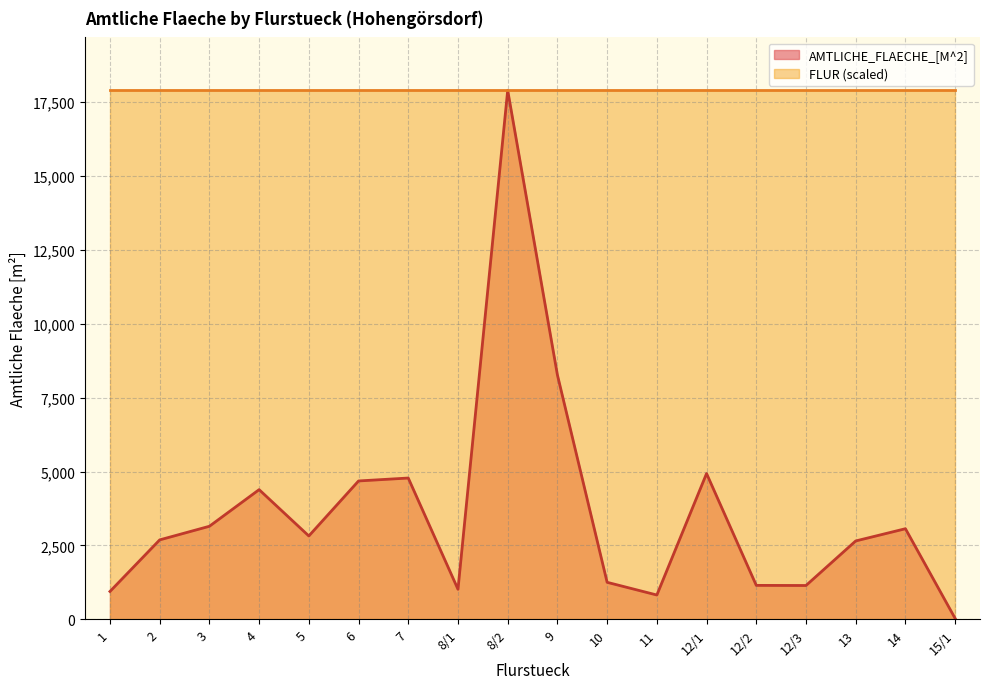

What is the minimum value shown in the chart?

27